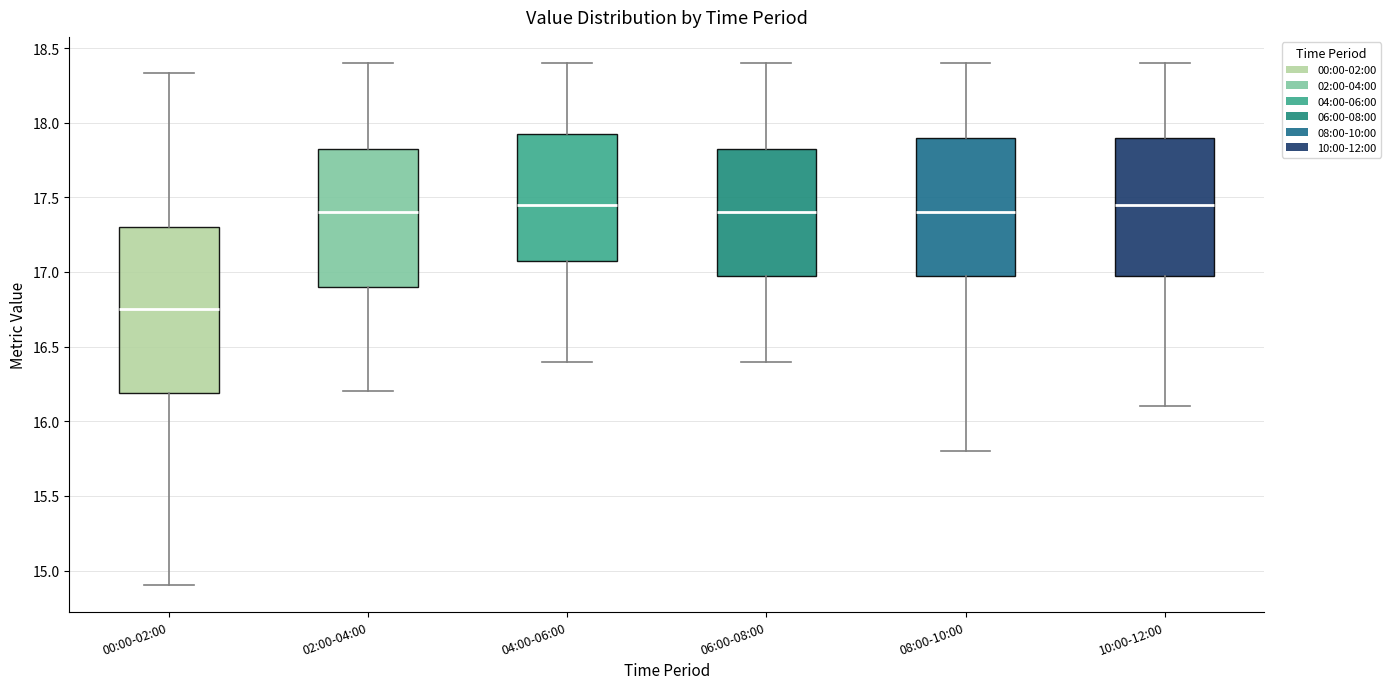

Reading left to right, transcribe this box plot: for each box, give where its median line is, the range the box spans, and where its two whiskers end, as read against the y-axis. The values are not printed on the chart, so give them approximately, as read against the axis.

00:00-02:00: median 16.75, box 16.20 to 17.30, whiskers 14.90 to 18.35
02:00-04:00: median 17.40, box 16.90 to 17.85, whiskers 16.20 to 18.40
04:00-06:00: median 17.45, box 17.10 to 17.95, whiskers 16.40 to 18.40
06:00-08:00: median 17.40, box 17.00 to 17.85, whiskers 16.40 to 18.40
08:00-10:00: median 17.40, box 17.00 to 17.90, whiskers 15.80 to 18.40
10:00-12:00: median 17.45, box 17.00 to 17.90, whiskers 16.10 to 18.40